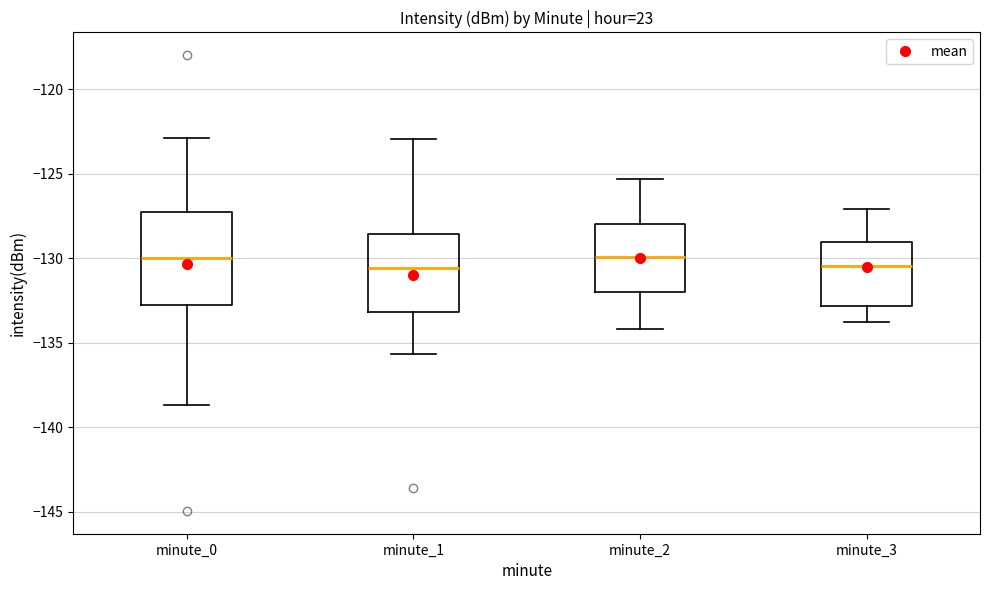

Reading left to right, read every box against the y-axis: the position of its median line, the range the box covers, and the ends of its whiskers. The values are not printed on the chart, so give them approximately, as read against the axis.

minute_0: median -130.0, box -133.0 to -127.5, whiskers -138.5 to -123.0
minute_1: median -130.5, box -133.0 to -128.5, whiskers -135.5 to -123.0
minute_2: median -130.0, box -132.0 to -128.0, whiskers -134.0 to -125.5
minute_3: median -130.5, box -133.0 to -129.0, whiskers -134.0 to -127.0